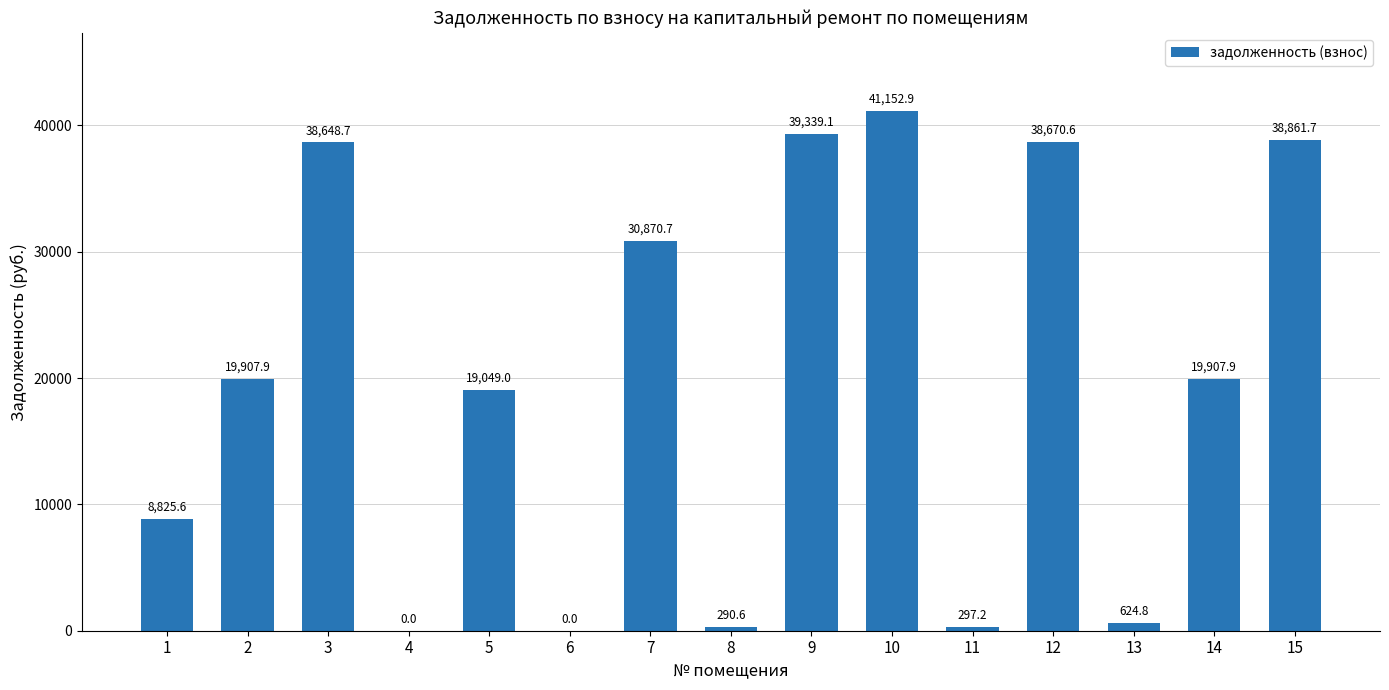

The chart shows a value of 8650.7 at 12. True or false?

False